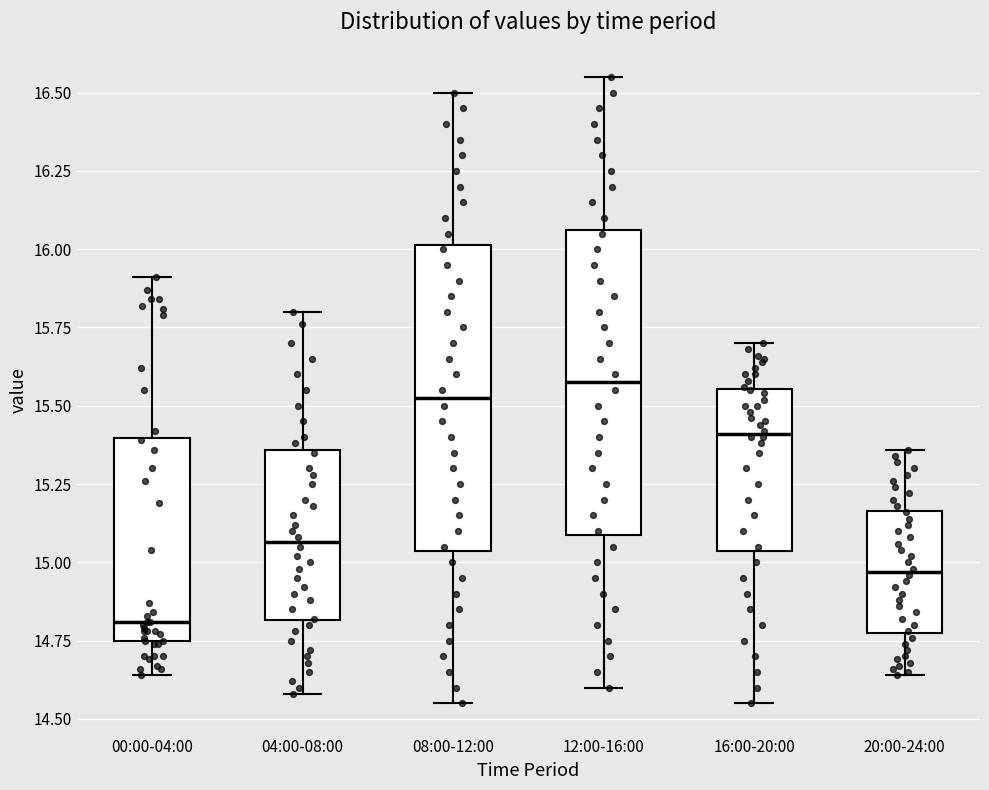

Reading left to right, transcribe this box plot: for each box, give where its median line is, the range the box spans, and where its two whiskers end, as read against the y-axis. The values are not printed on the chart, so give them approximately, as read against the axis.

00:00-04:00: median 14.80, box 14.75 to 15.40, whiskers 14.65 to 15.90
04:00-08:00: median 15.05, box 14.80 to 15.35, whiskers 14.60 to 15.80
08:00-12:00: median 15.55, box 15.05 to 16.00, whiskers 14.55 to 16.50
12:00-16:00: median 15.60, box 15.10 to 16.05, whiskers 14.60 to 16.55
16:00-20:00: median 15.40, box 15.05 to 15.55, whiskers 14.55 to 15.70
20:00-24:00: median 14.95, box 14.80 to 15.15, whiskers 14.65 to 15.35